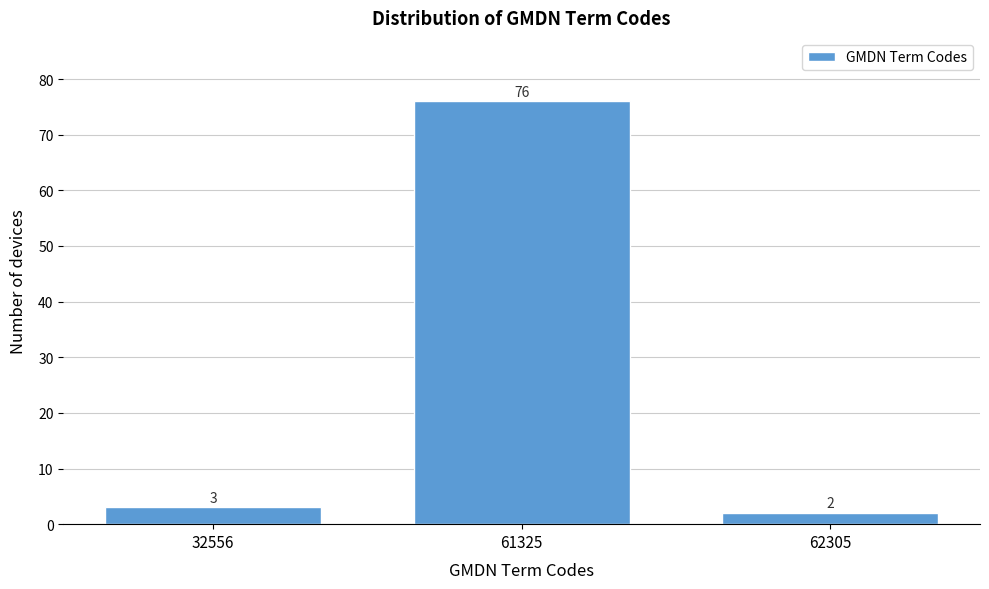

Reading left to right, transcribe all the data shown in this chart.

3	76	2